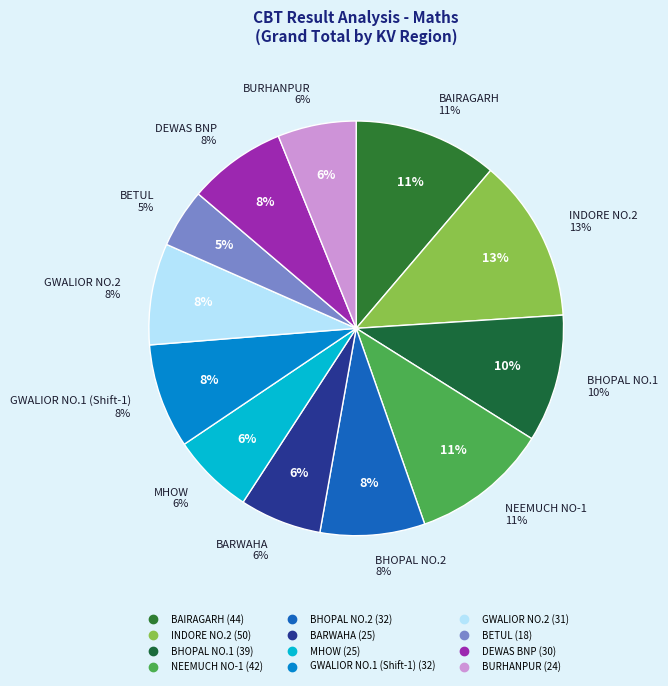

How many slices are in this pie chart?

12